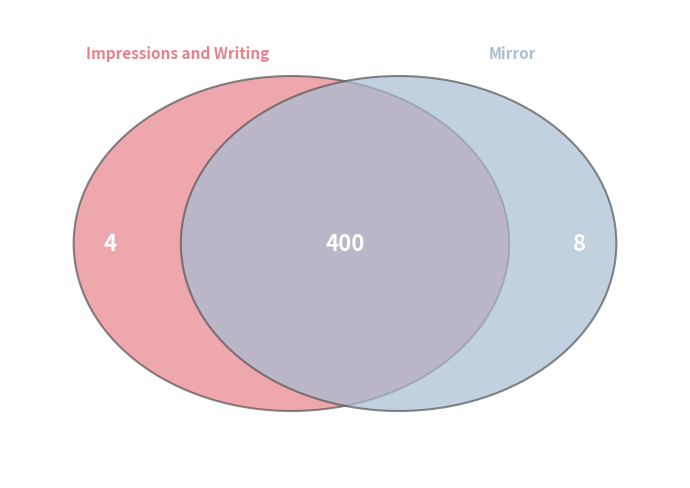

Rank the categories by value from highest to lowest.

Mirror, Impressions and Writing